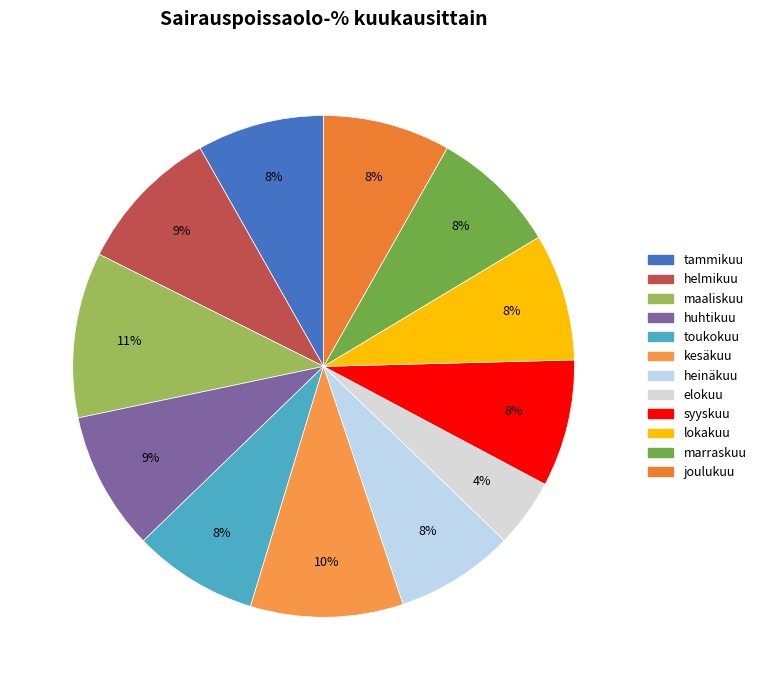

Is the sum of joulukuu and kesäkuu greater than half?

No